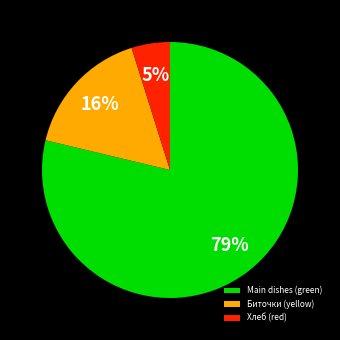

True or false: Хлеб (red) accounts for 5% of the total.

True